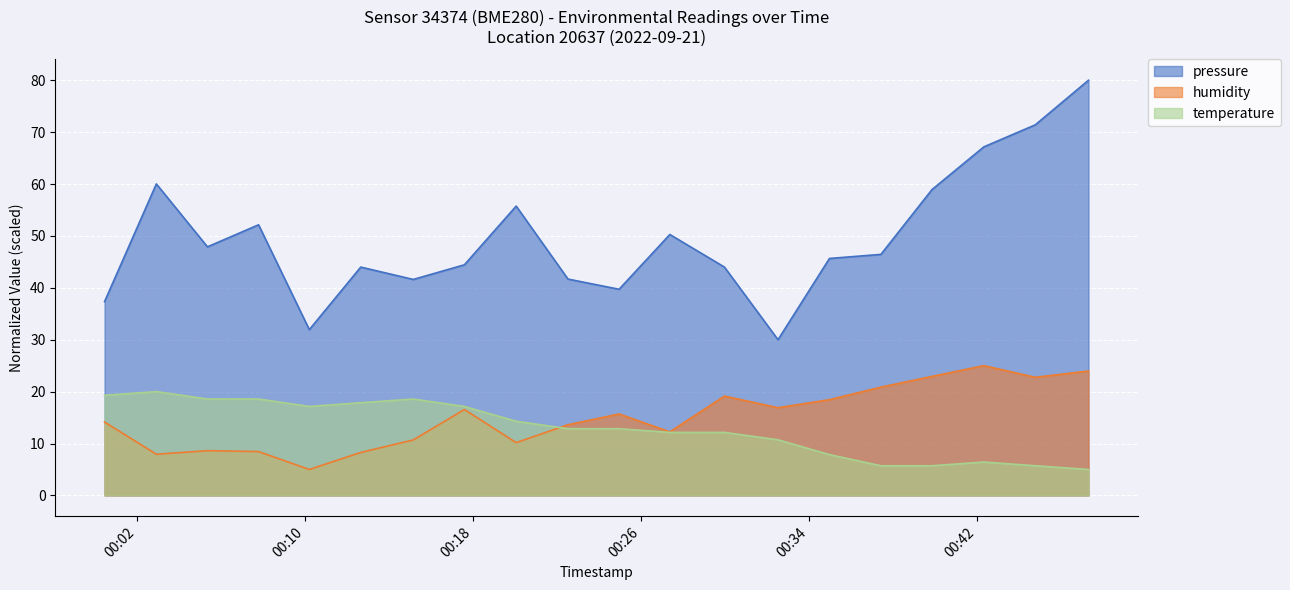

What position from the right is 2022-09-21T00:29:58?

8